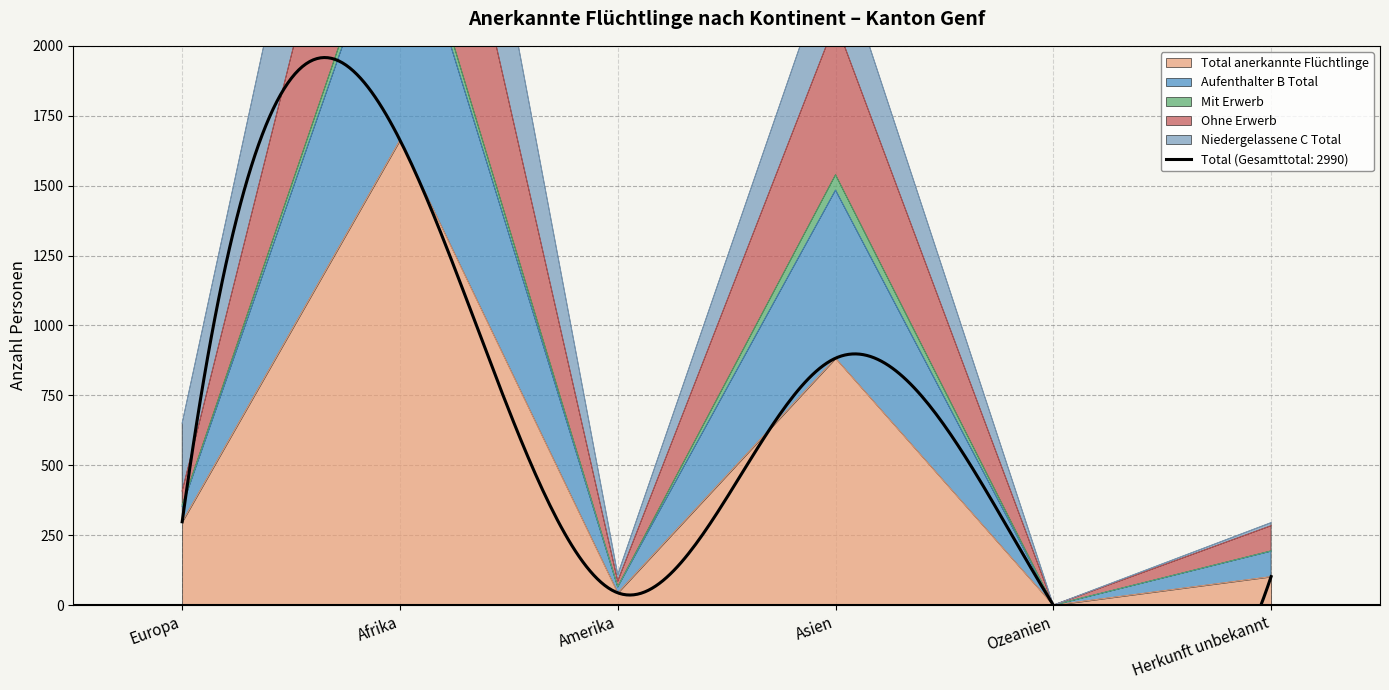

At which category does Aufenthalter B Total reach its first local peak?

Afrika